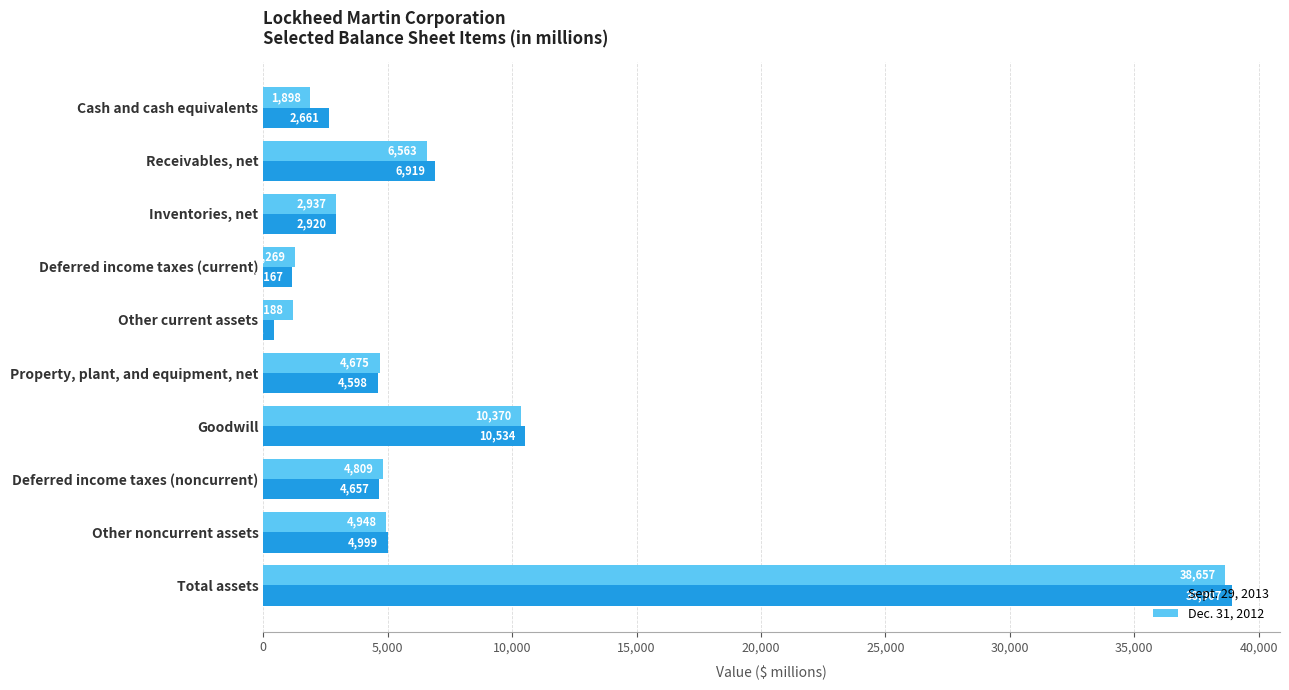

Which label corresponds to the largest value in the chart?

Total assets